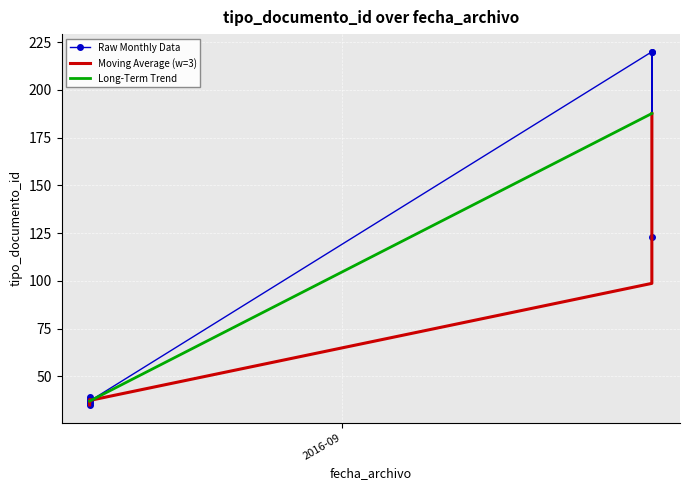

What is the total value across all series at 2016-09?

107.0